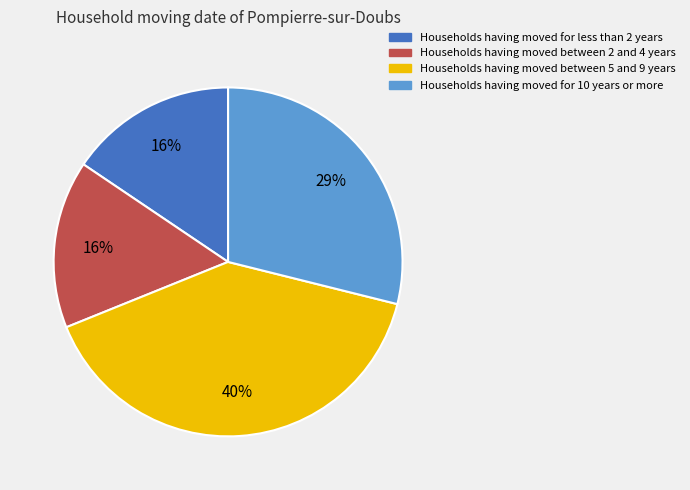

To the nearest percent, what is the difference between the largest and smallest slice percentages?

24%